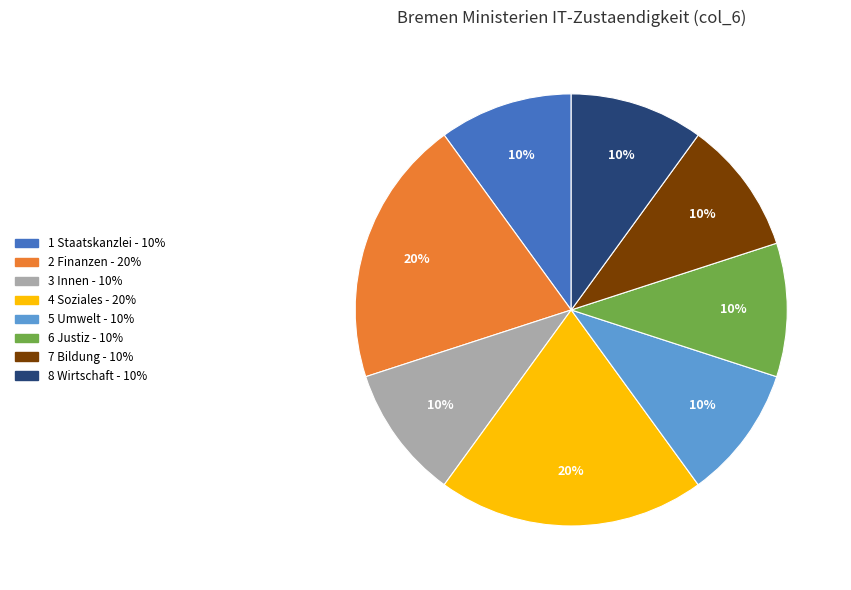

How many slices are in this pie chart?

8